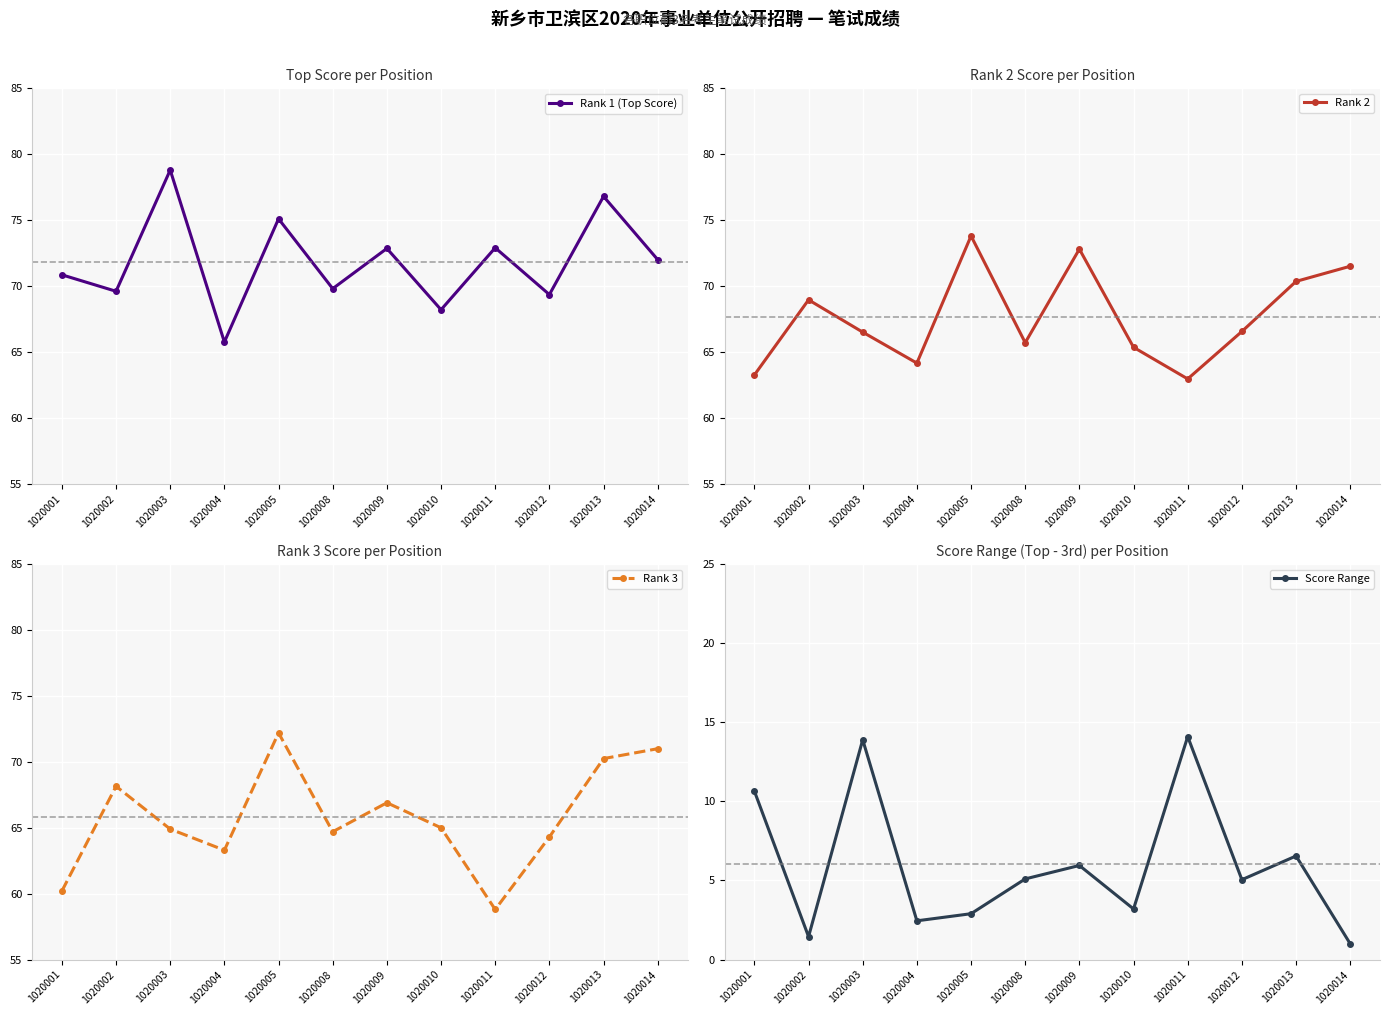

What is the sum of all Rank 3 values?

789.7